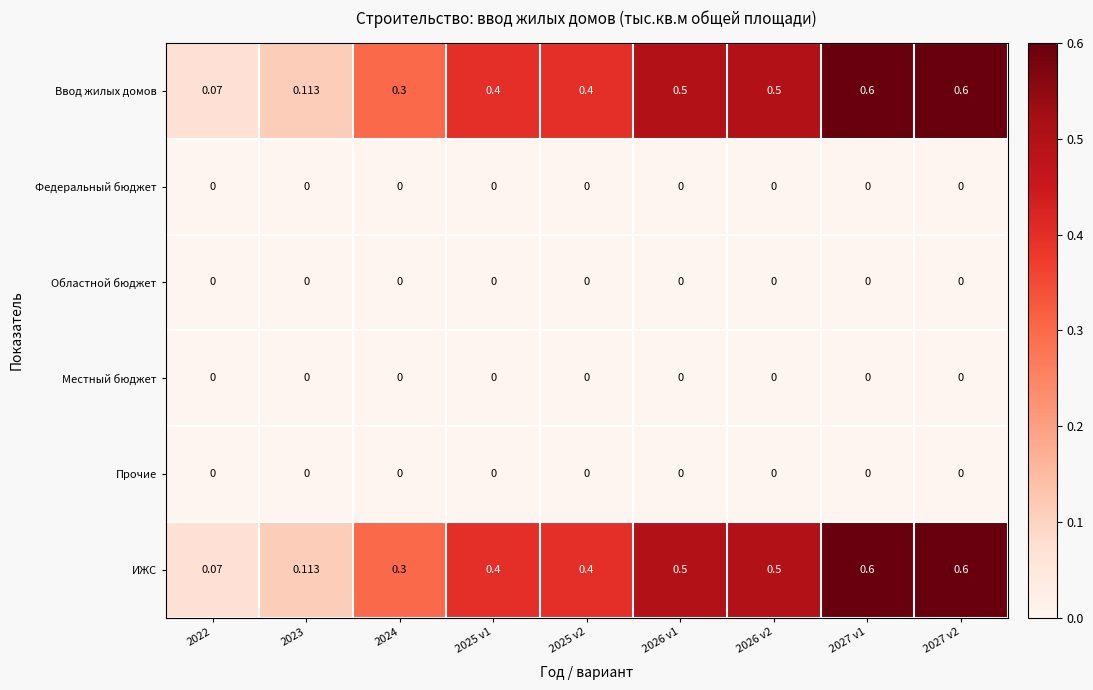

Is the value of Федеральный бюджет at 2025 v2 greater than the value of Ввод жилых домов at 2026 v2?

No